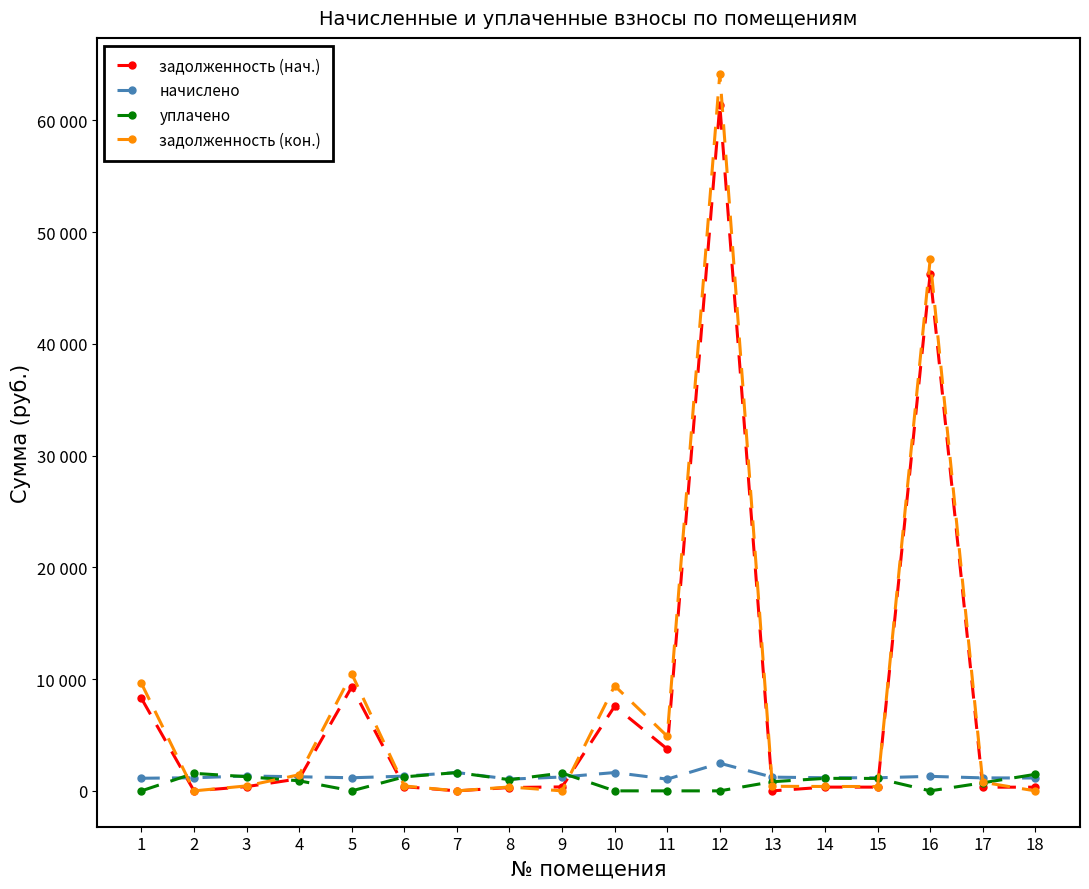

Is this an area chart (filled region under the line)?

No